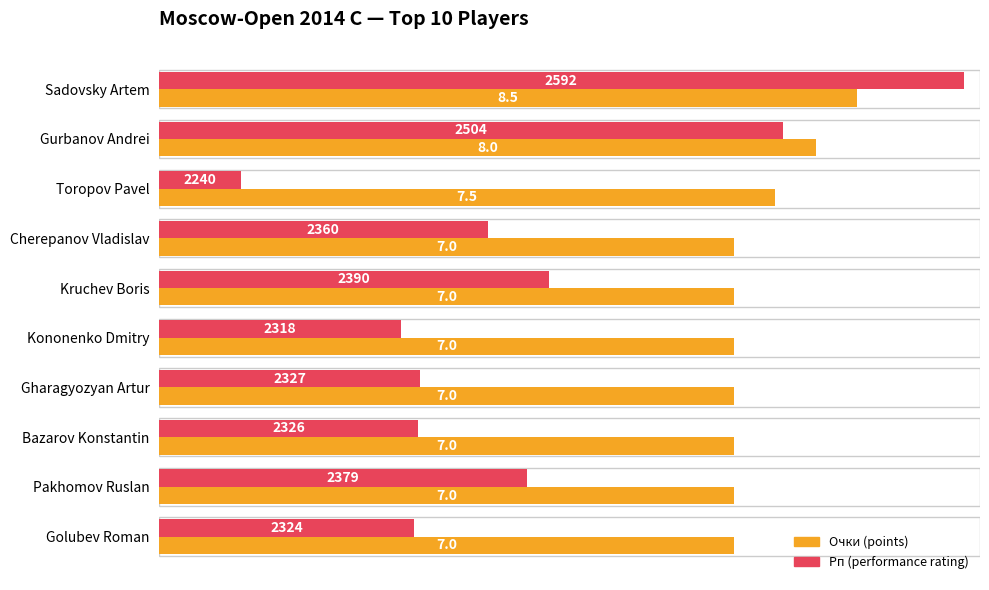

The Очки series shows 3.9 at Pakhomov Ruslan. True or false?

False